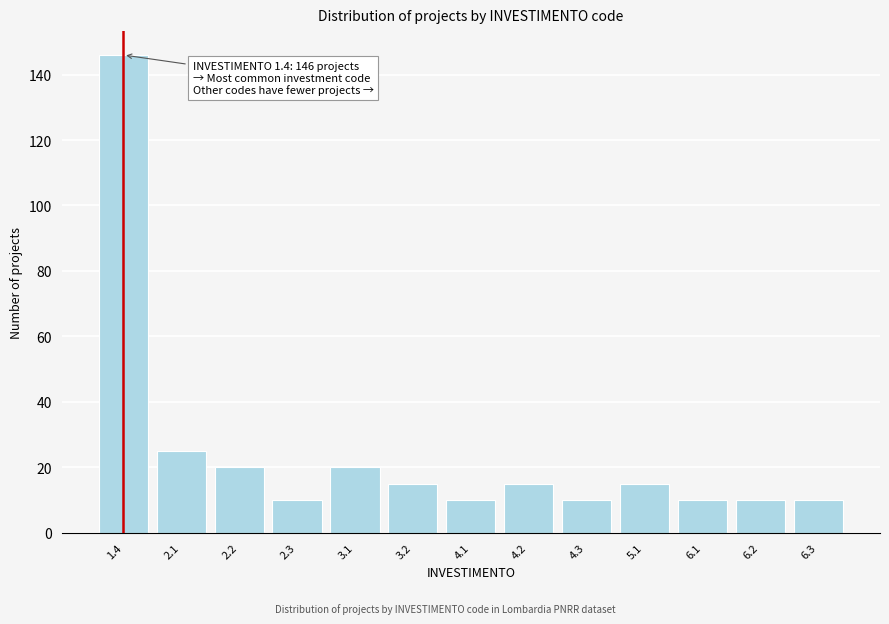

Reading left to right, what are all the values shown in this chart?

146	25	20	10	20	15	10	15	10	15	10	10	10